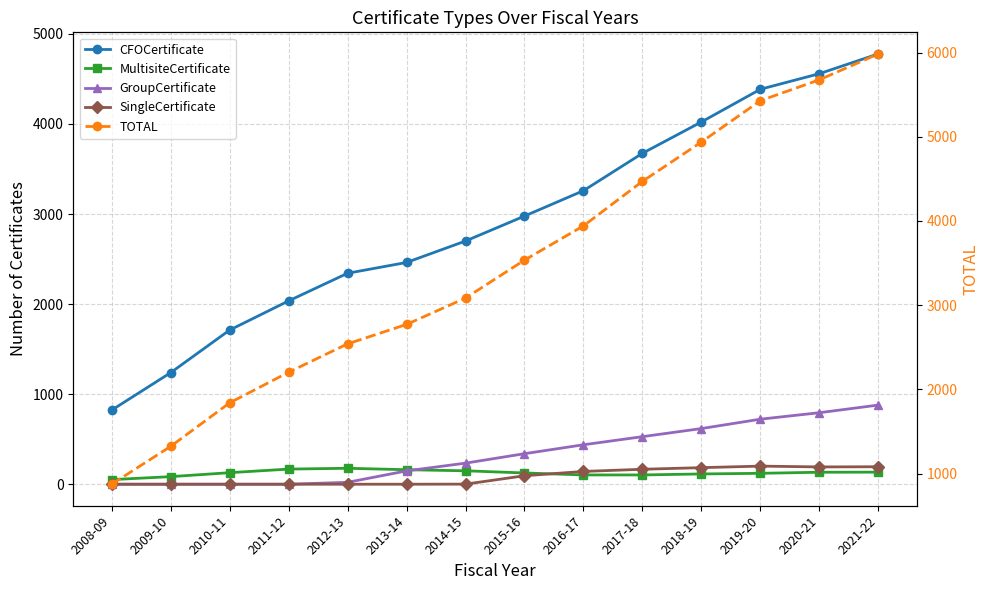

How many data points in MultisiteCertificate are above 128?

6